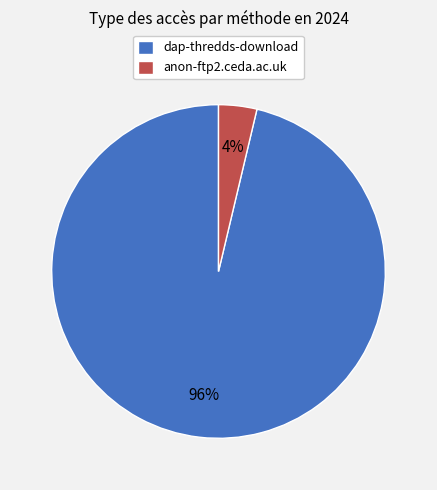

True or false: anon-ftp2.ceda.ac.uk accounts for 11% of the total.

False